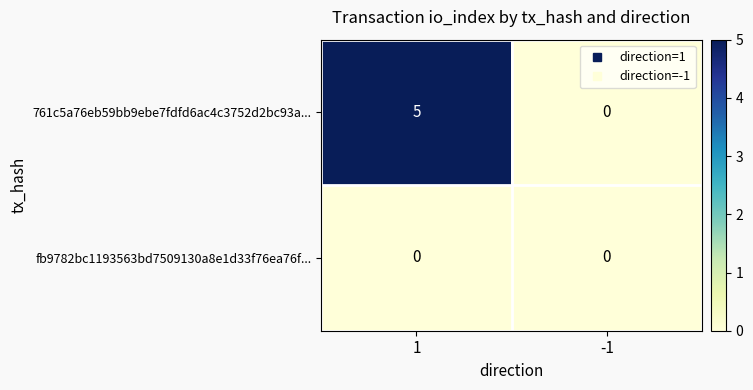

The value of 761c5a76eb59bb9ebe7fdfd6ac4c3752d2bc93a... at -1 is -2. True or false?

False